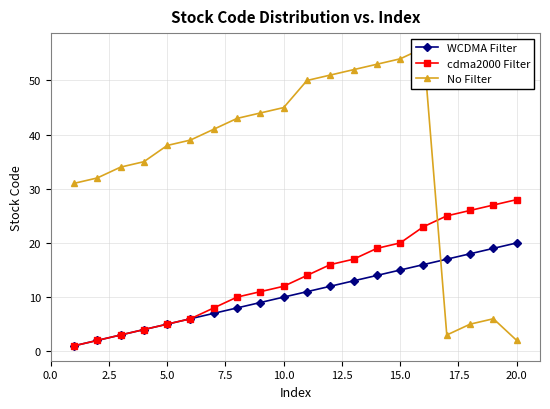

How many times do WCDMA Filter and No Filter cross each other?

1